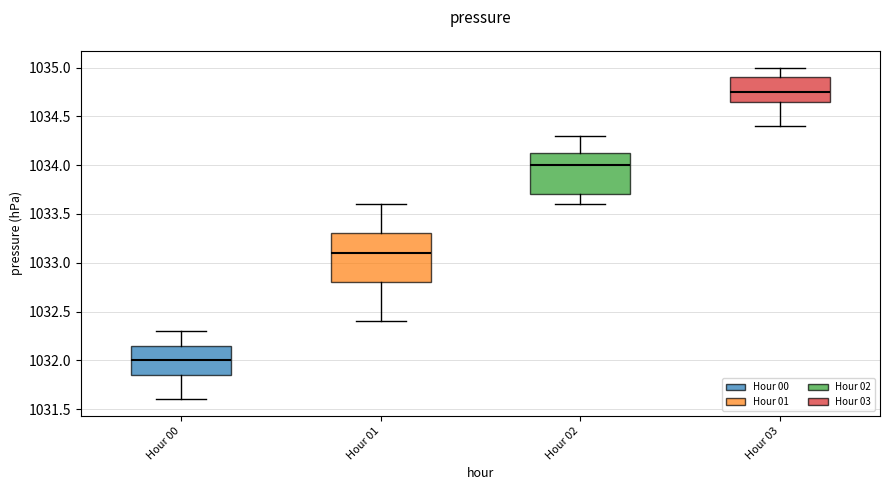

Which box is the tallest, from its lower edge to its upper edge?

Hour 01